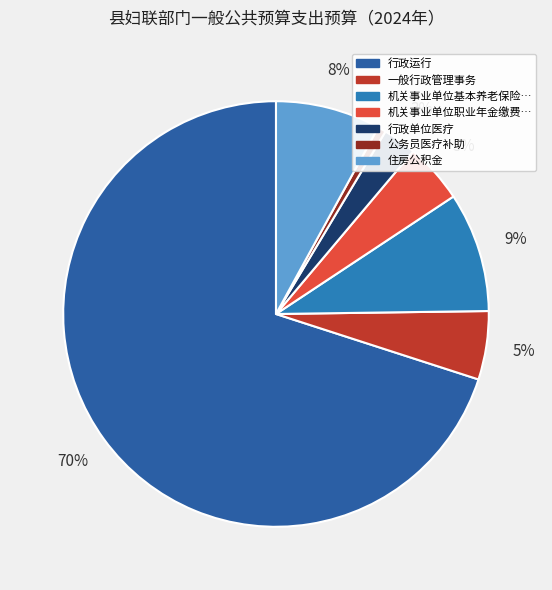

Count the number of slices in the pie.

7